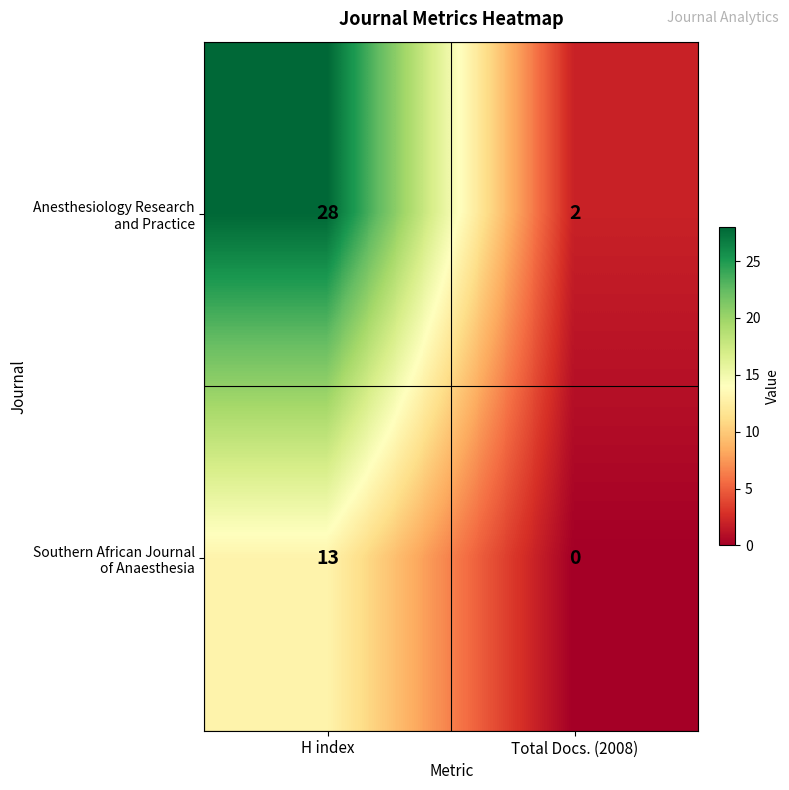

At which category is the sum across all series the highest?

H index